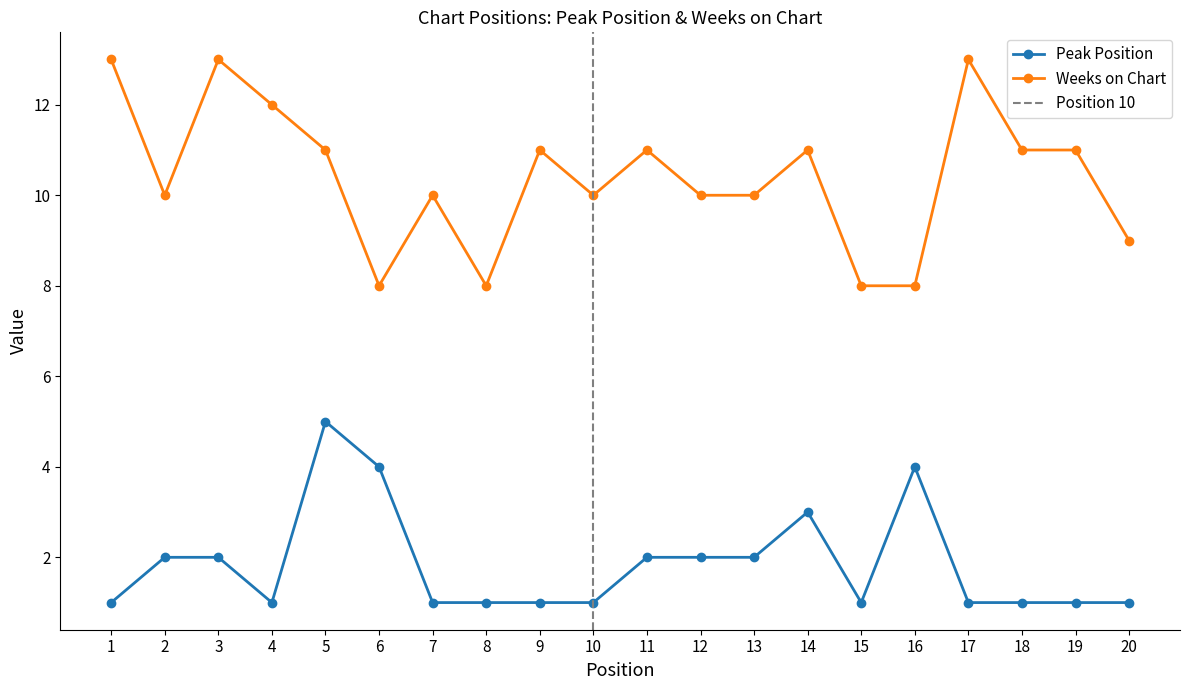

Where is the first local minimum for Peak Position?

4